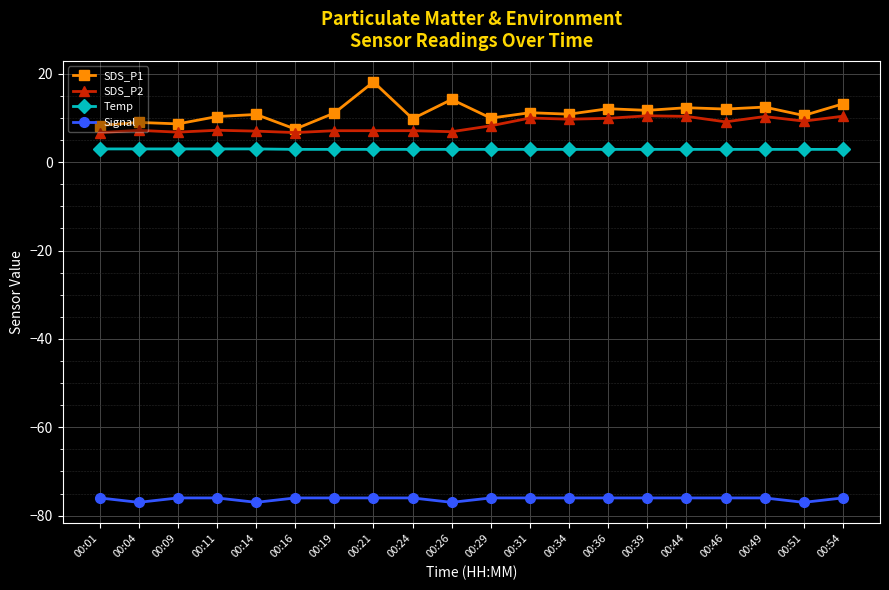

Rank the series by their maximum value, from lowest to highest.

Signal, Temp, SDS_P2, SDS_P1